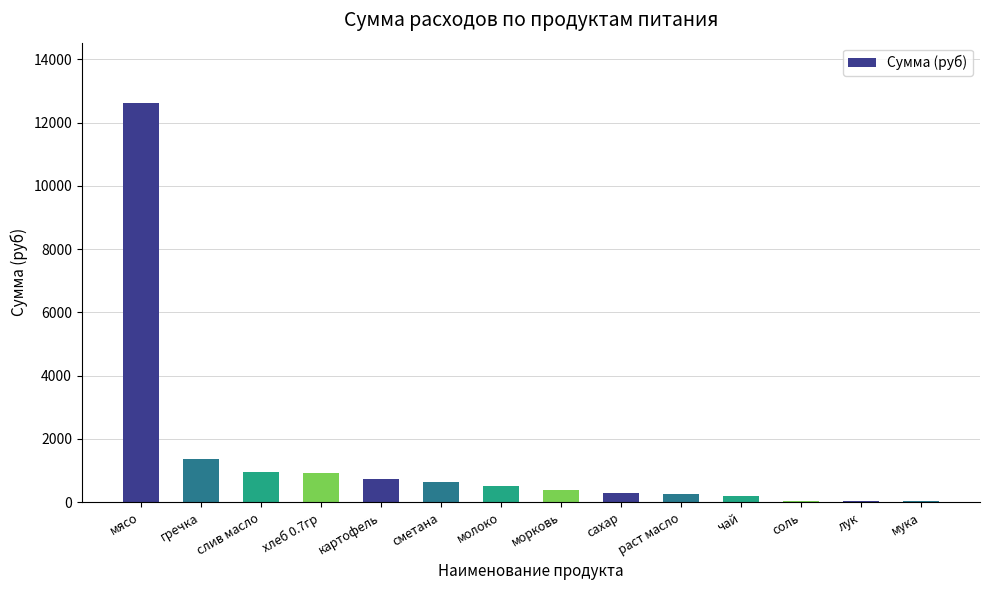

What is the sum of all values?

18945.2